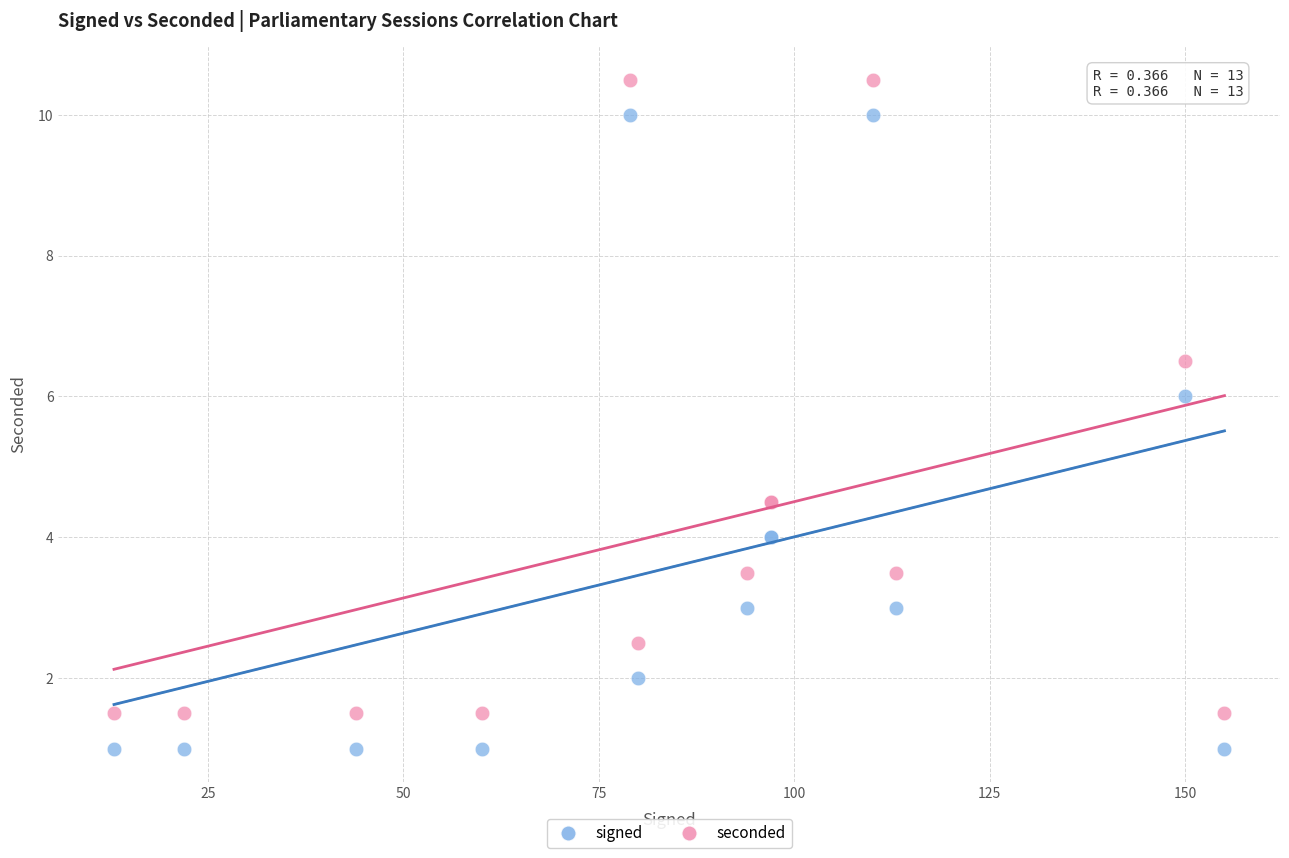

What is the X range (max minus min) for the scatter plot?

142.0